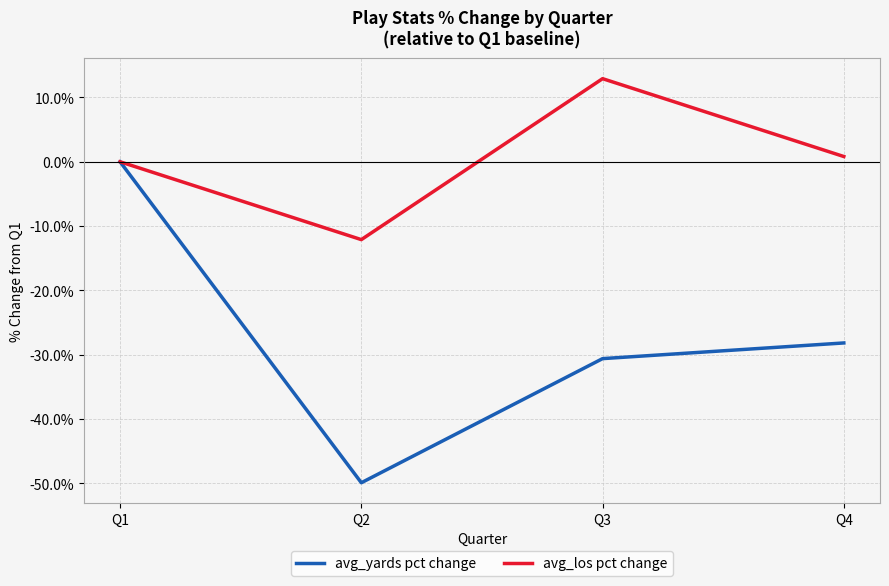

What are all the series names shown in the legend?

avg_yards pct change, avg_los pct change